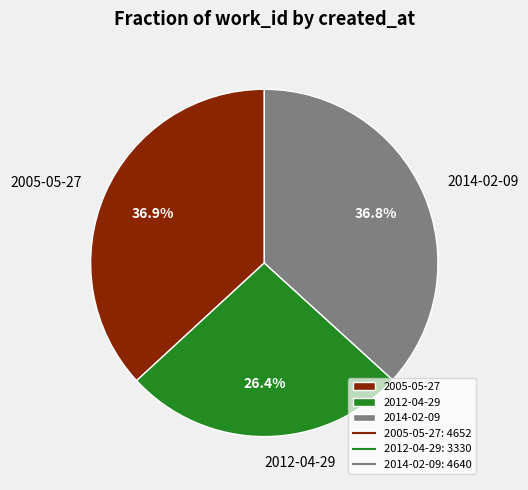

What is the smallest slice in the pie chart?

2012-04-29